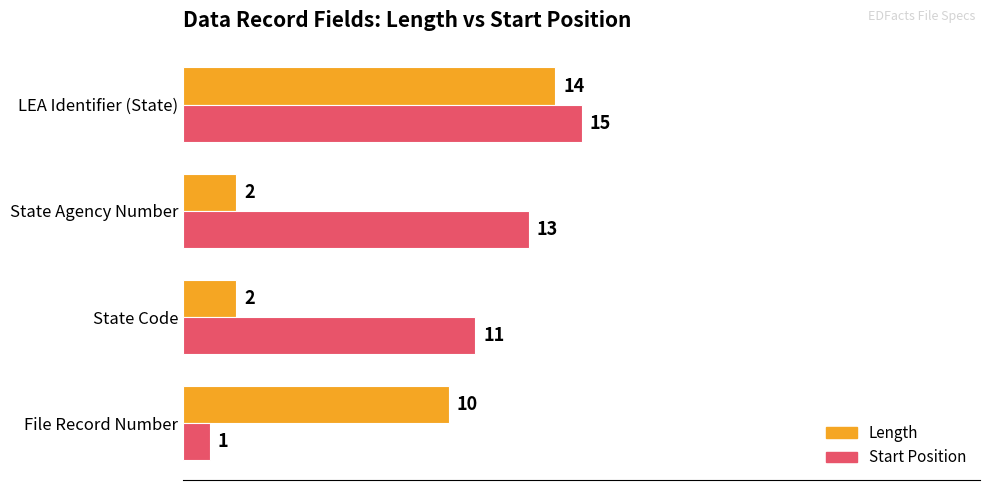

The value of Length at File Record Number is 10. True or false?

True